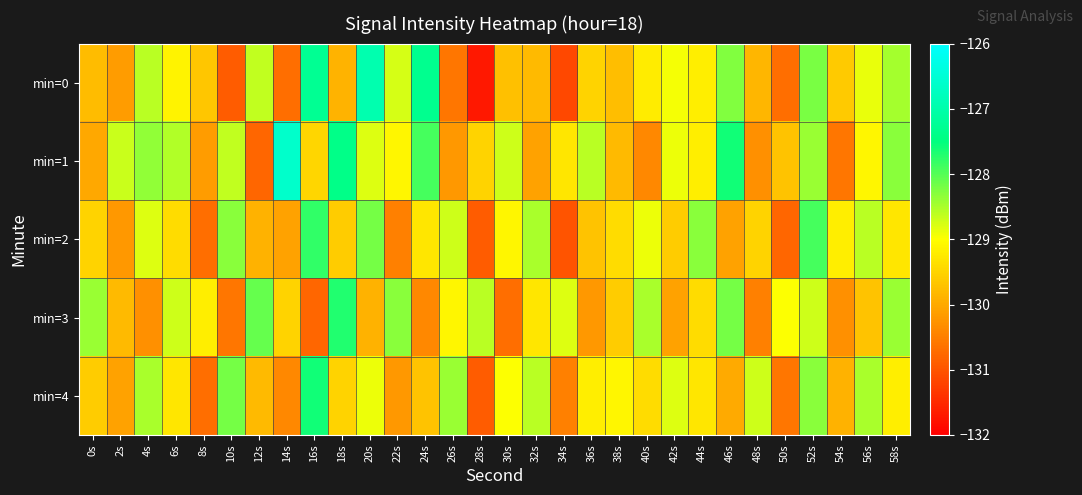

Reading left to right, list all the values displayed in this chart.

min=0: 0s=-129.8	2s=-130.2	4s=-128.6	6s=-129.1	8s=-129.7	10s=-130.9	12s=-128.6	14s=-130.7	16s=-127.3	18s=-129.9	20s=-127.0	22s=-128.8	24s=-127.3	26s=-130.6	28s=-131.7	30s=-129.7	32s=-129.8	34s=-131.1	36s=-129.5	38s=-129.8	40s=-129.2	42s=-128.9	44s=-129.2	46s=-128.3	48s=-129.9	50s=-130.7	52s=-128.2	54s=-129.6	56s=-128.9	58s=-128.5
min=1: 0s=-130.0	2s=-128.7	4s=-128.4	6s=-128.5	8s=-130.2	10s=-128.6	12s=-130.8	14s=-126.6	16s=-129.5	18s=-127.4	20s=-128.8	22s=-129.1	24s=-127.9	26s=-130.2	28s=-129.5	30s=-128.7	32s=-130.1	34s=-129.3	36s=-128.6	38s=-129.8	40s=-130.4	42s=-128.9	44s=-129.2	46s=-127.6	48s=-130.3	50s=-129.7	52s=-128.4	54s=-130.6	56s=-129.1	58s=-128.3
min=2: 0s=-129.5	2s=-130.2	4s=-128.8	6s=-129.4	8s=-130.7	10s=-128.3	12s=-129.9	14s=-130.1	16s=-127.8	18s=-129.6	20s=-128.2	22s=-130.5	24s=-129.3	26s=-128.7	28s=-130.9	30s=-129.1	32s=-128.5	34s=-131.0	36s=-129.7	38s=-129.4	40s=-128.9	42s=-129.6	44s=-128.3	46s=-130.1	48s=-129.5	50s=-130.8	52s=-127.9	54s=-129.2	56s=-128.6	58s=-129.3
min=3: 0s=-128.4	2s=-129.8	4s=-130.3	6s=-128.7	8s=-129.2	10s=-130.6	12s=-128.1	14s=-129.5	16s=-130.8	18s=-127.7	20s=-129.9	22s=-128.3	24s=-130.4	26s=-129.1	28s=-128.6	30s=-130.7	32s=-129.3	34s=-128.8	36s=-130.2	38s=-129.6	40s=-128.5	42s=-130.1	44s=-129.4	46s=-128.2	48s=-130.5	50s=-129.0	52s=-128.7	54s=-130.3	56s=-129.7	58s=-128.4
min=4: 0s=-129.6	2s=-130.1	4s=-128.5	6s=-129.3	8s=-130.7	10s=-128.2	12s=-129.8	14s=-130.4	16s=-127.6	18s=-129.5	20s=-128.9	22s=-130.2	24s=-129.7	26s=-128.4	28s=-130.9	30s=-129.0	32s=-128.6	34s=-130.5	36s=-129.2	38s=-129.1	40s=-129.4	42s=-128.8	44s=-129.3	46s=-130.0	48s=-128.7	50s=-130.6	52s=-128.3	54s=-129.9	56s=-128.5	58s=-129.2